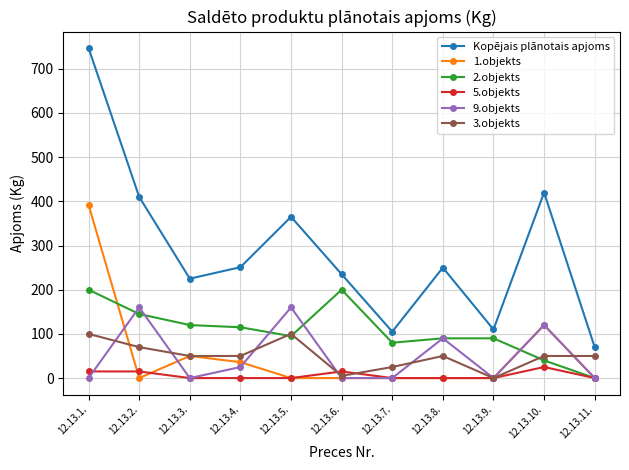

What is the value of the Kopējais plānotais apjoms point at the 3rd from the left?

225